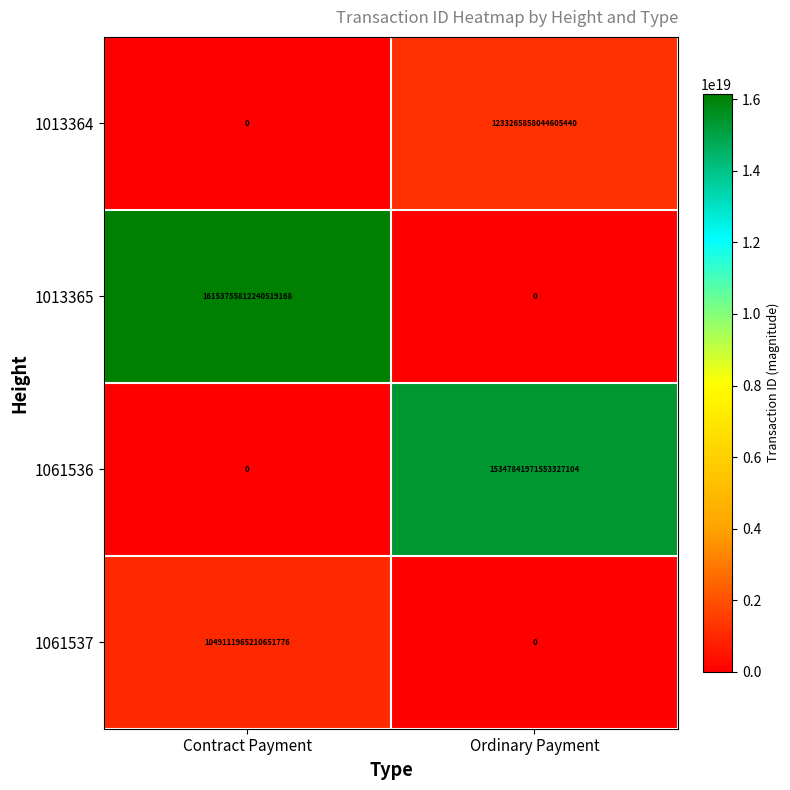

At which category is the sum across all series the highest?

Contract Payment